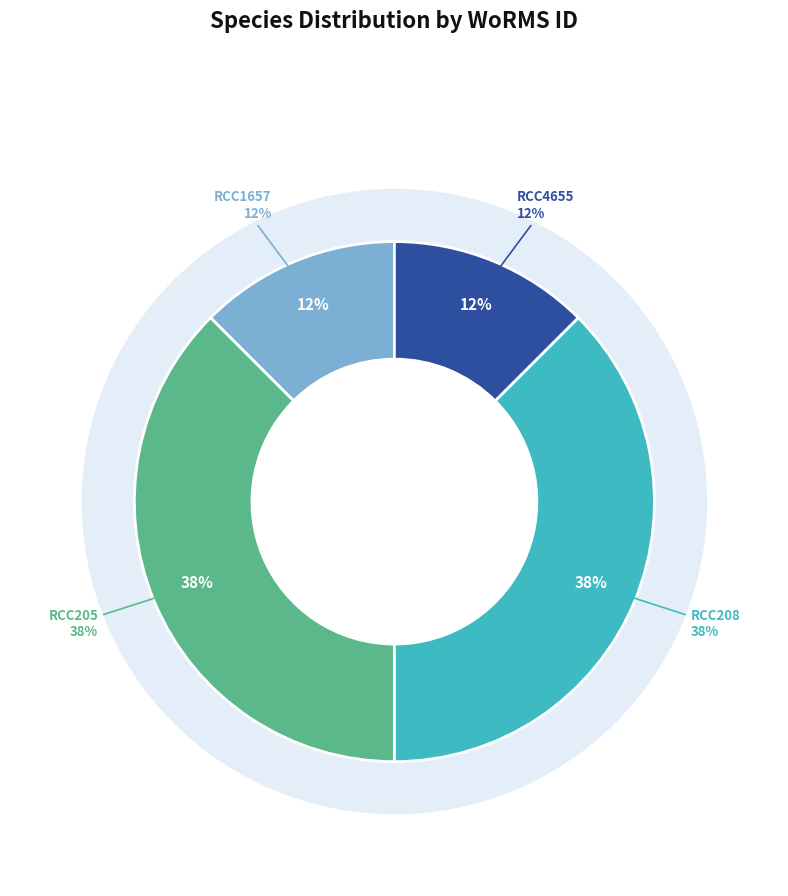

What is the smallest slice in the pie chart?

RCC1657